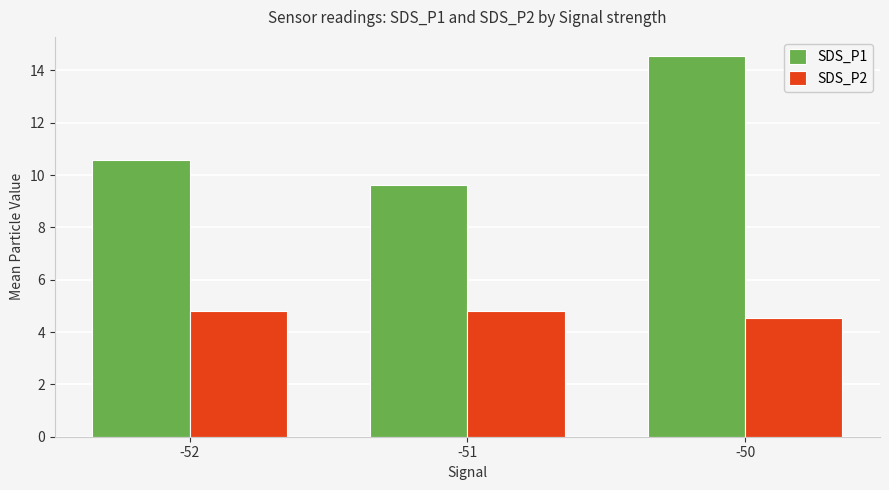

At how many categories does at least one series exceed 14?

1